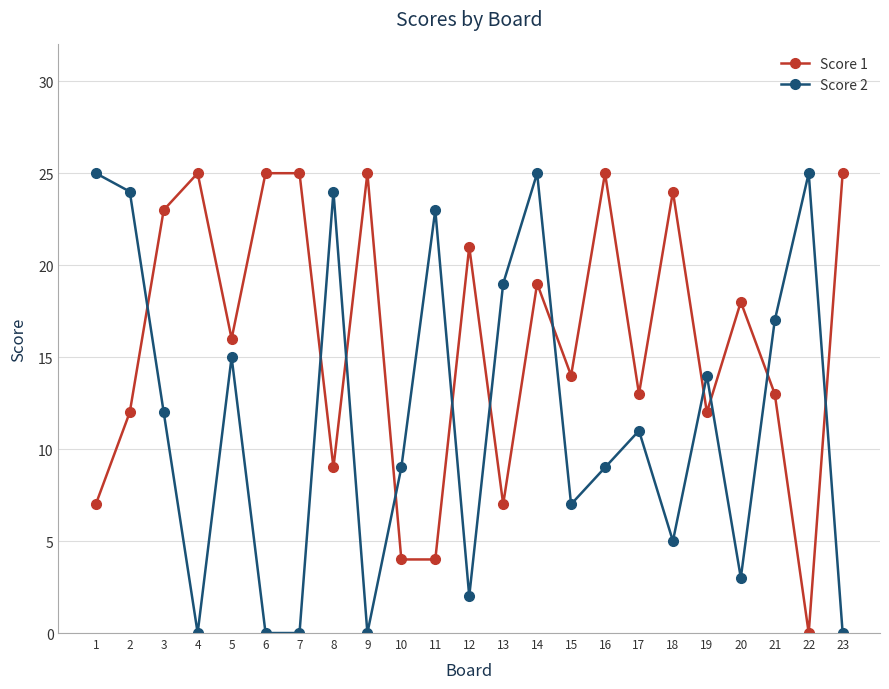

How many lines are shown in the chart?

2